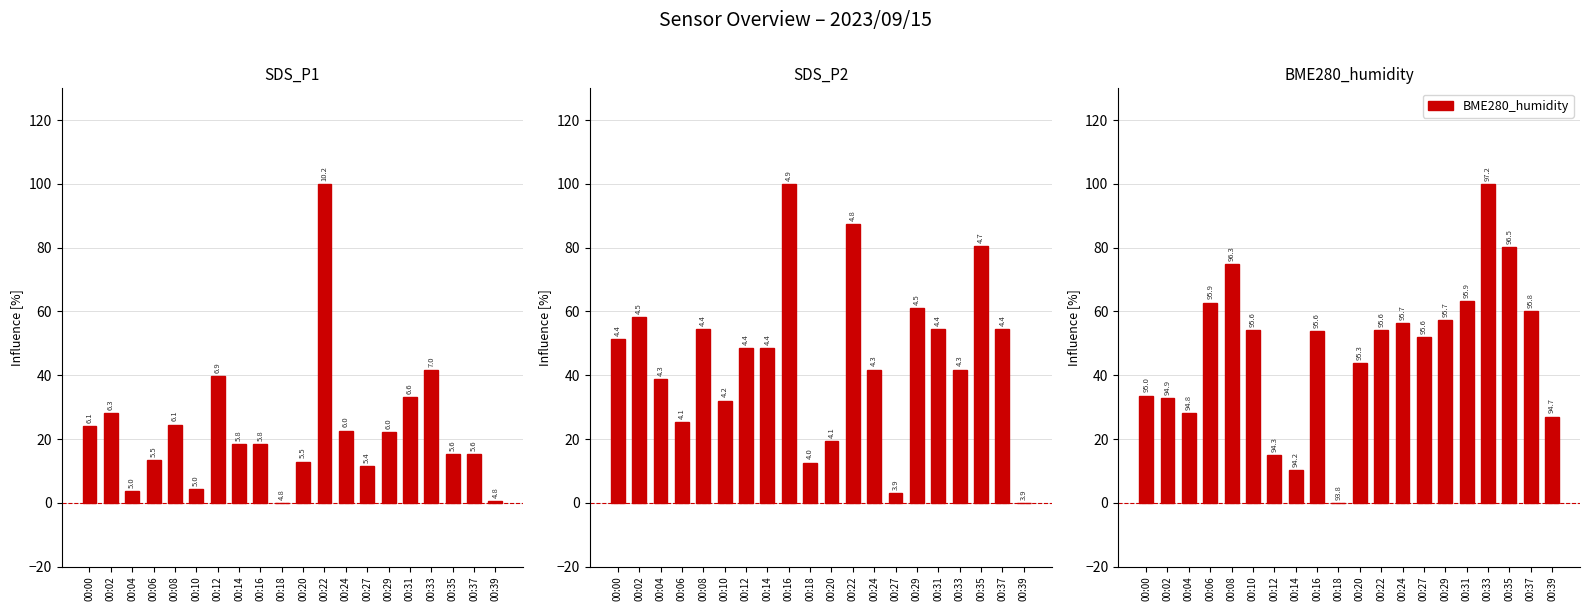

What is the total value across all series at 00:16?

172.2